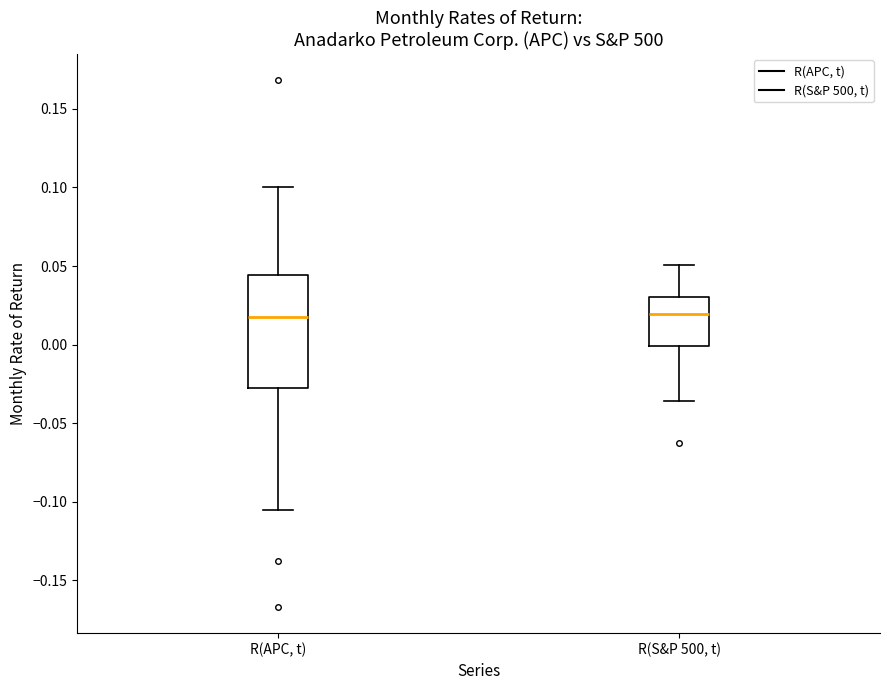

Which box is the tallest, from its lower edge to its upper edge?

R(APC, t)